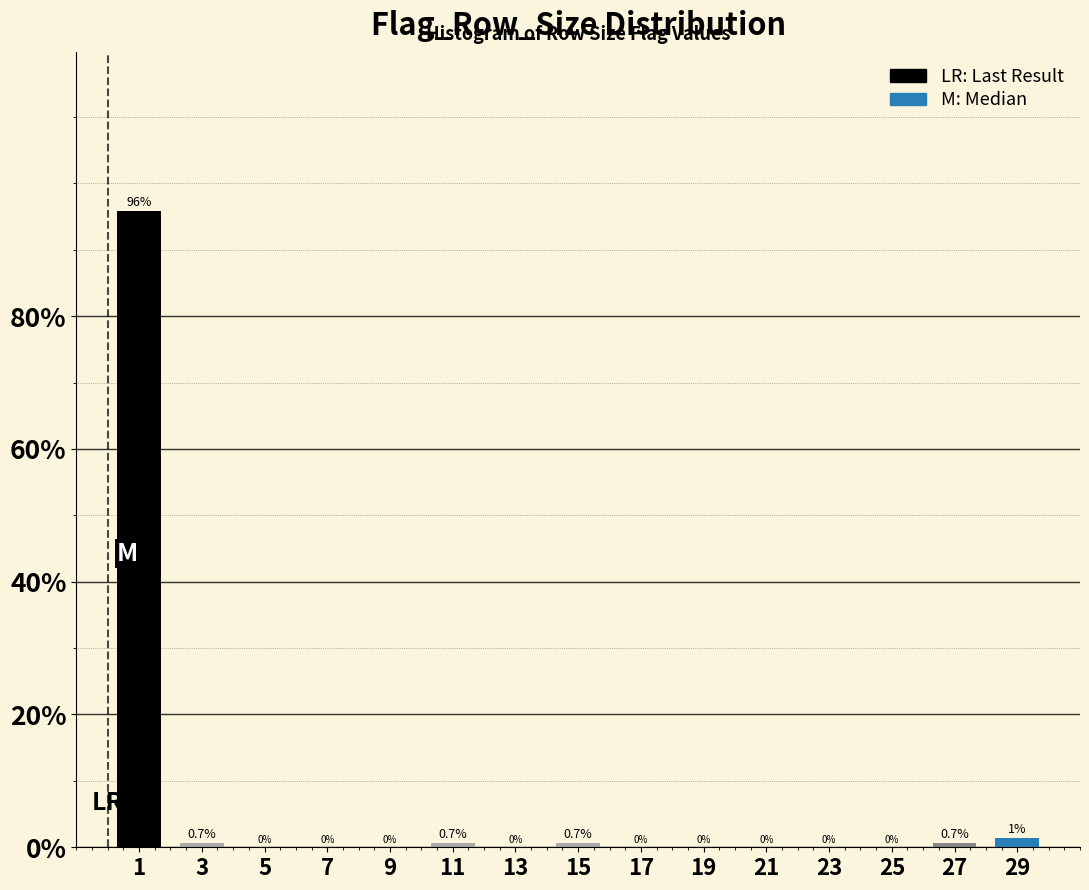

Over which range of the x-axis is the bar tallest?

0 to 2